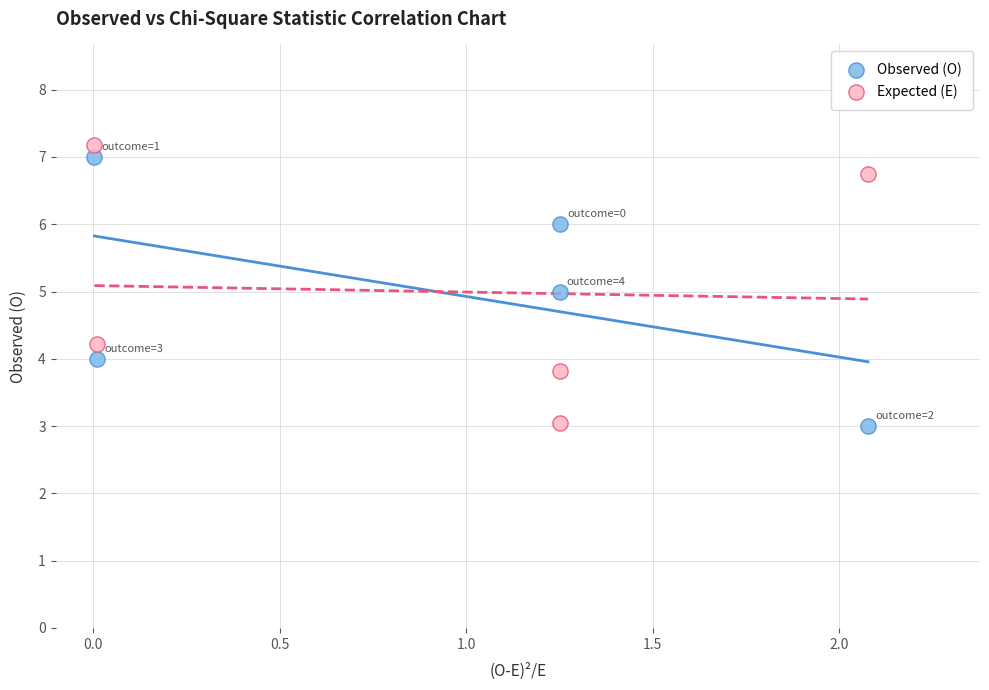

What are all the series names shown in the legend?

Observed (O), Expected (E)